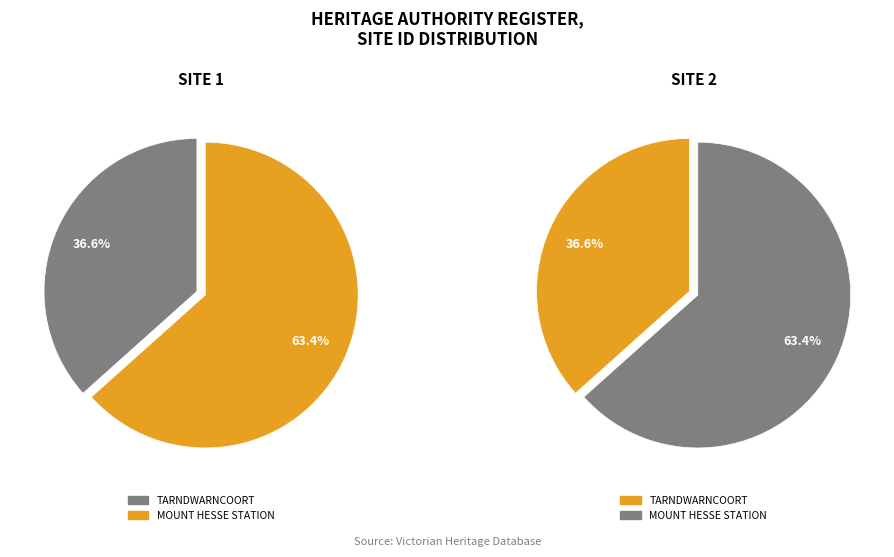

How much of the chart is everything except MOUNT HESSE STATION?

36.6%